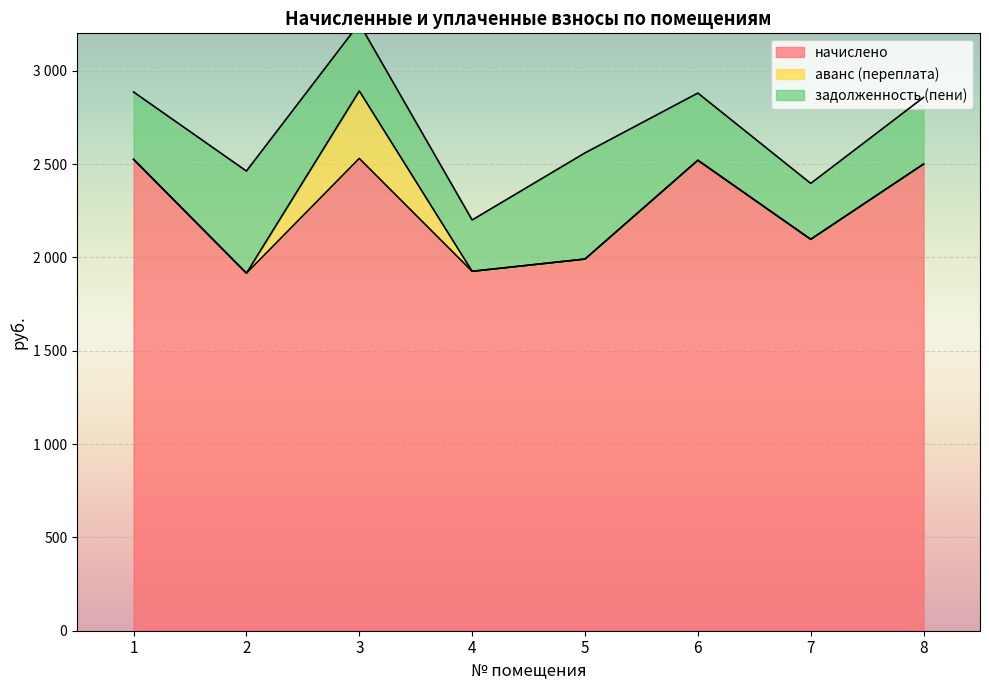

What is the difference between the maximum and minimum values in the задолженность (пени) series?

293.8